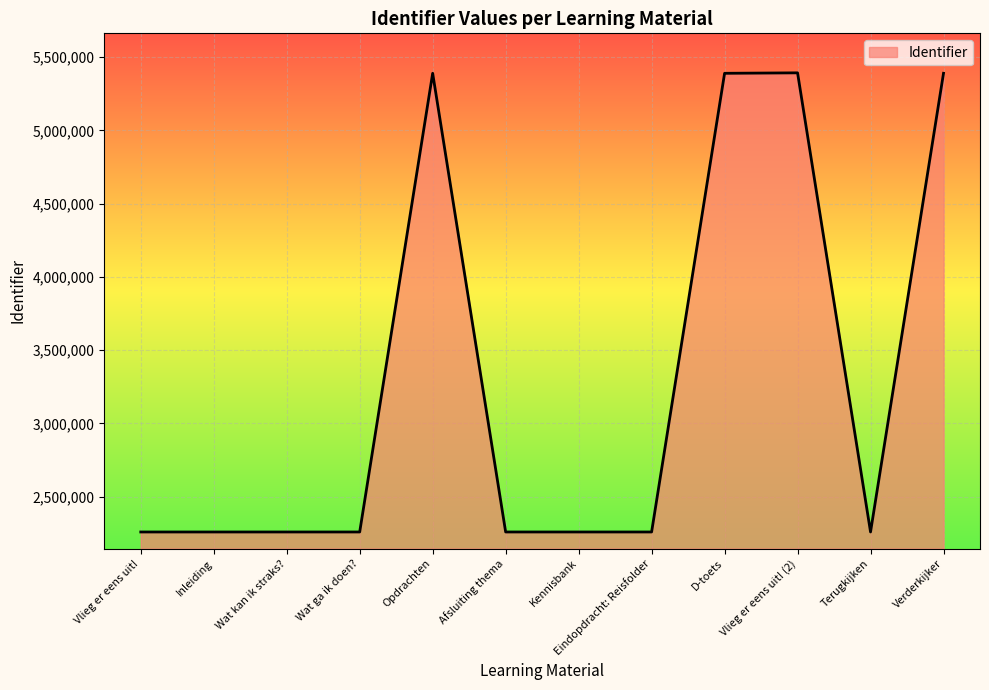

How many series are shown in this chart?

1